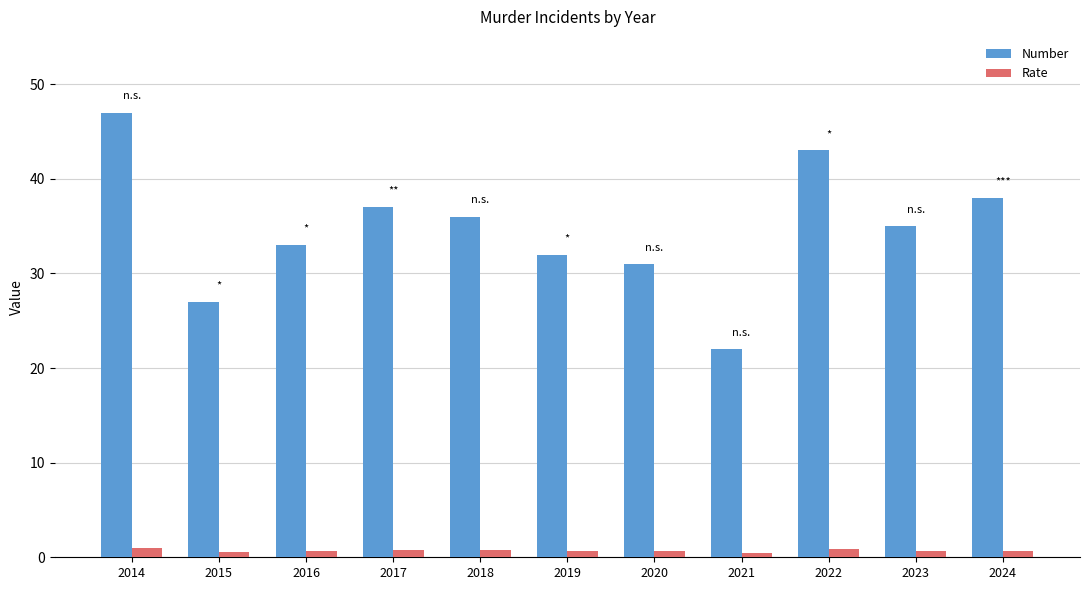

Is the value of Number at 2015 greater than the value of Rate at 2016?

Yes